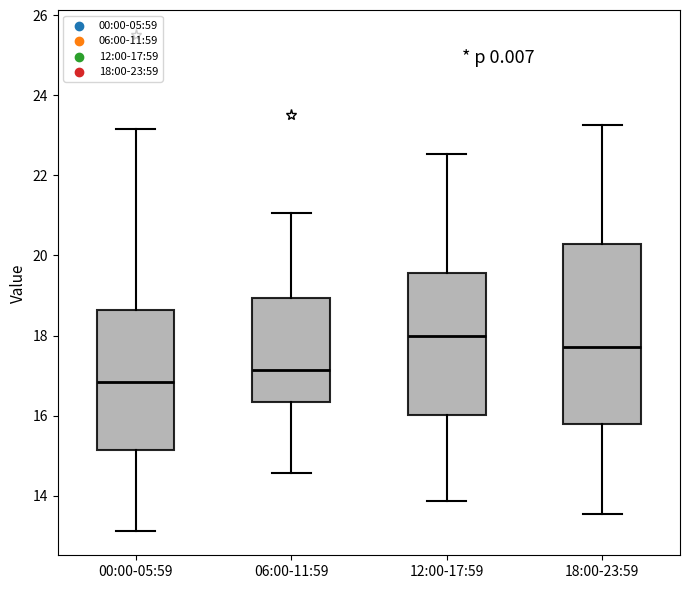

Comparing the boxes themselves (not the whiskers), which one is the tallest?

18:00-23:59